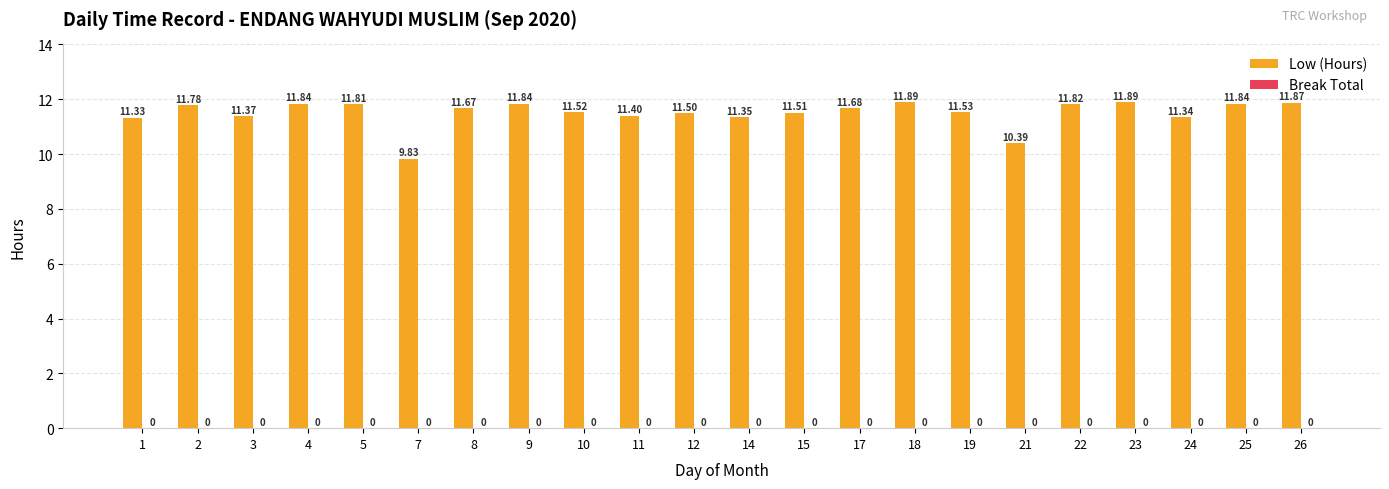

Are the bars grouped side by side (vs. stacked)?

No